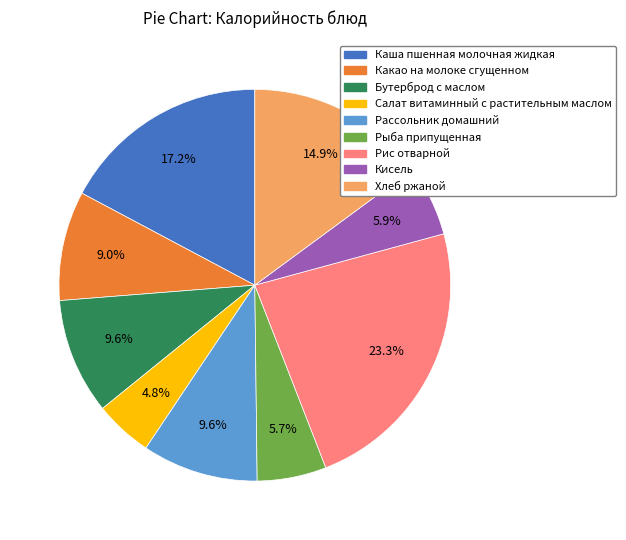

To the nearest percent, what is the average slice percentage?

11%